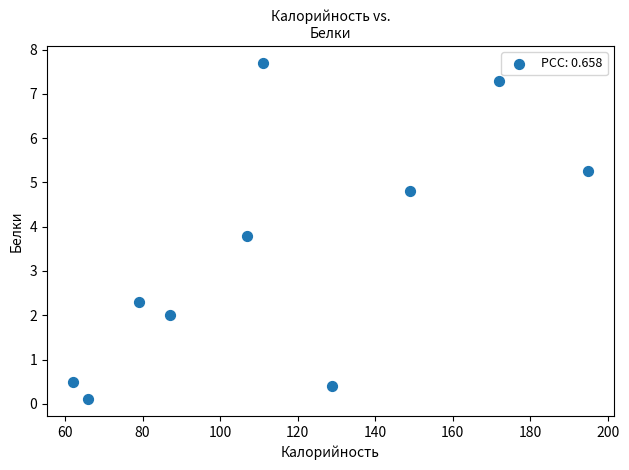

What is the average X value?

115.7